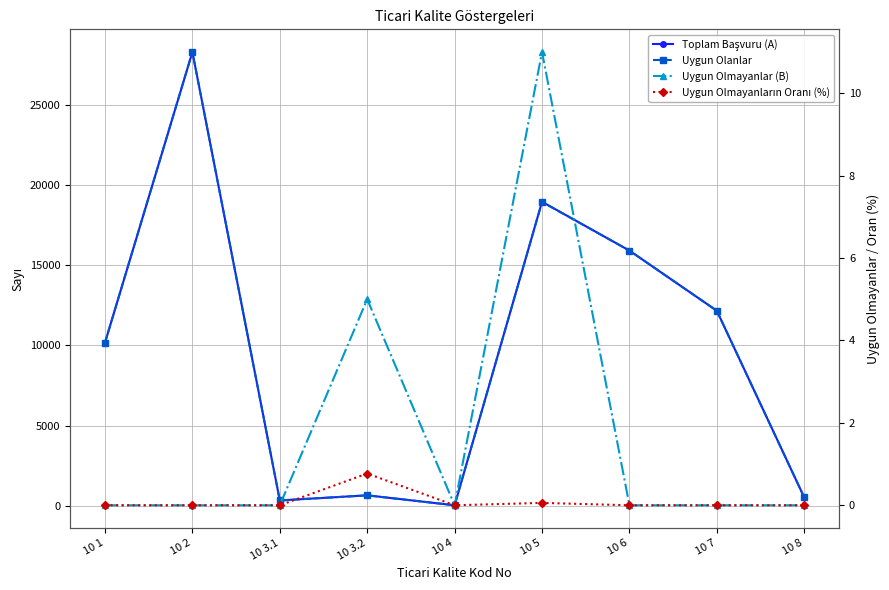

Is it true that Uygun Olanlar equals 12158.0 at 10 7?

True